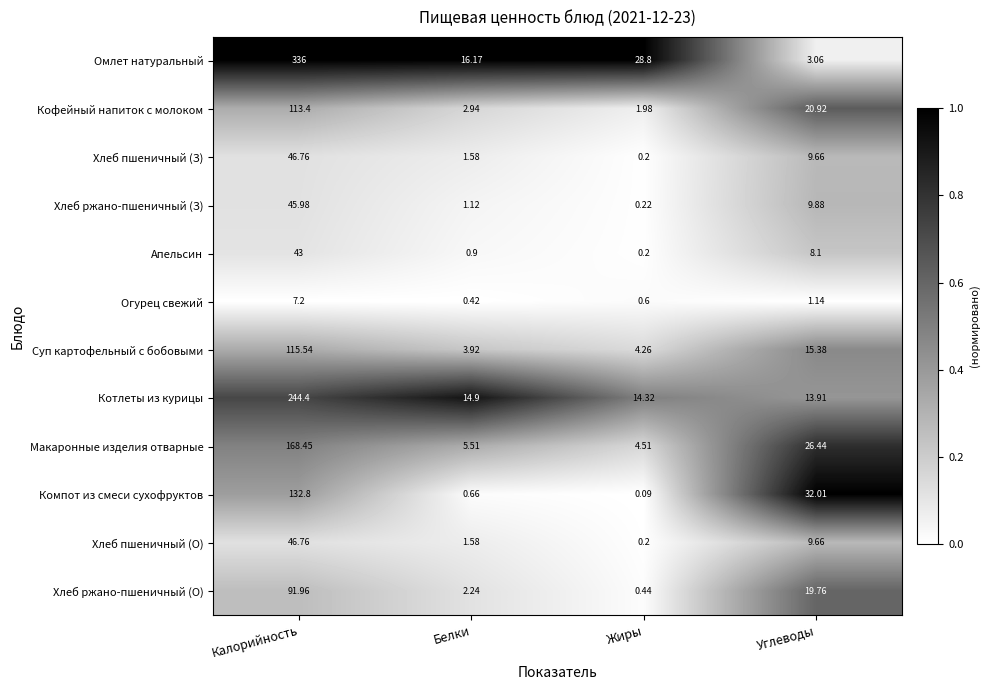

Which label corresponds to the largest value in the chart?

Калорийность